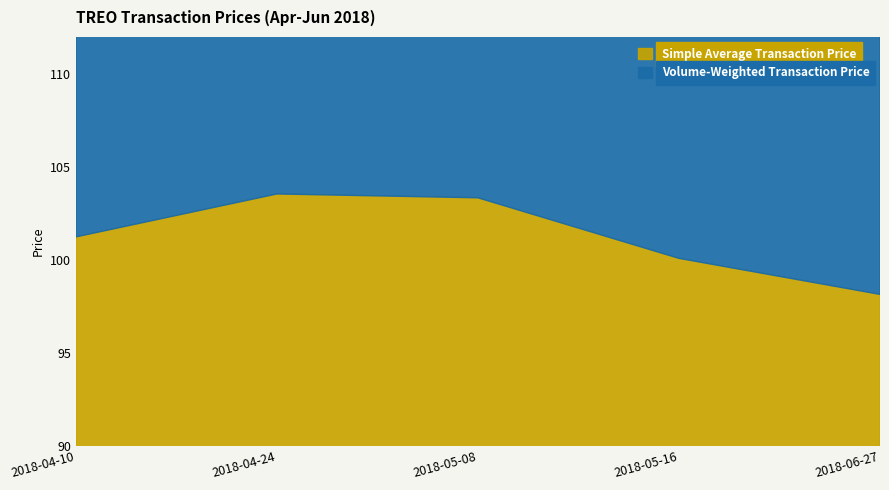

True or false: Volume-Weighted Transaction Price and Simple Average Transaction Price cross at least once.

False